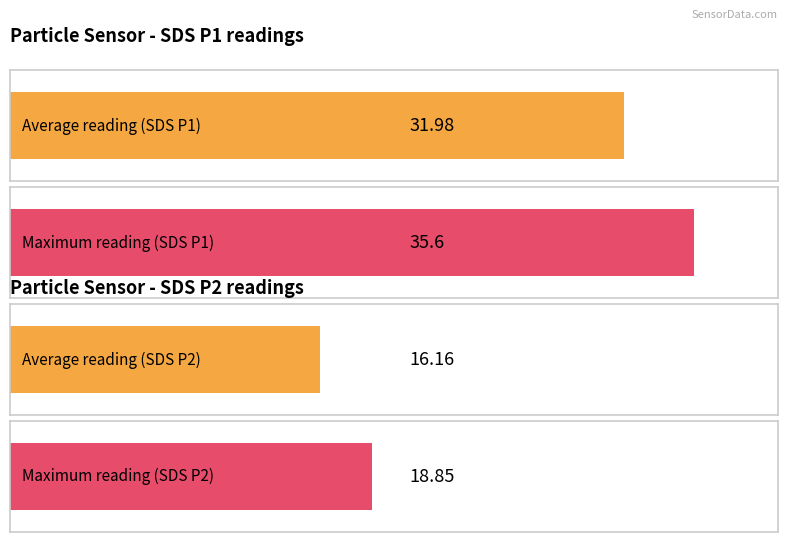

The SDS_P1 series shows 8.6 at 00:31. True or false?

False